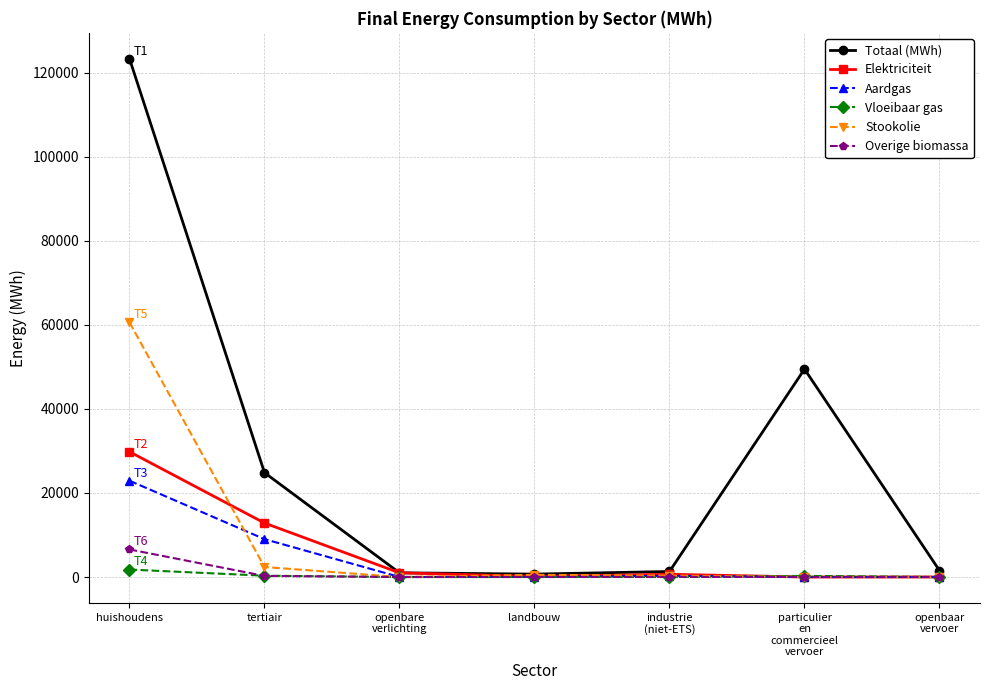

Which category has the highest value in the Elektriciteit series?

huishoudens